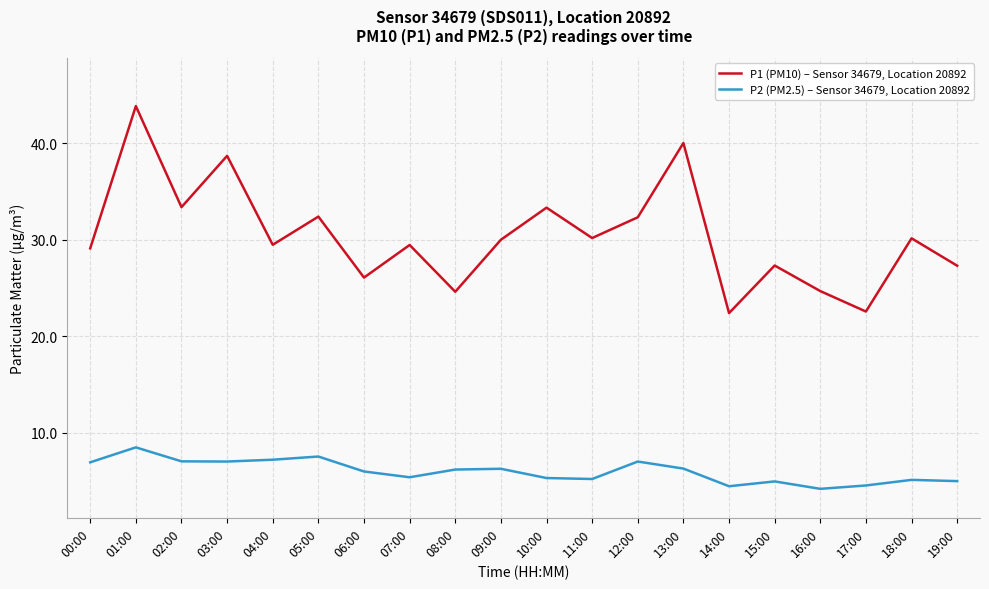

Rank the series at 15:00 from highest to lowest value.

P1 (PM10) – Sensor 34679, Location 20892, P2 (PM2.5) – Sensor 34679, Location 20892